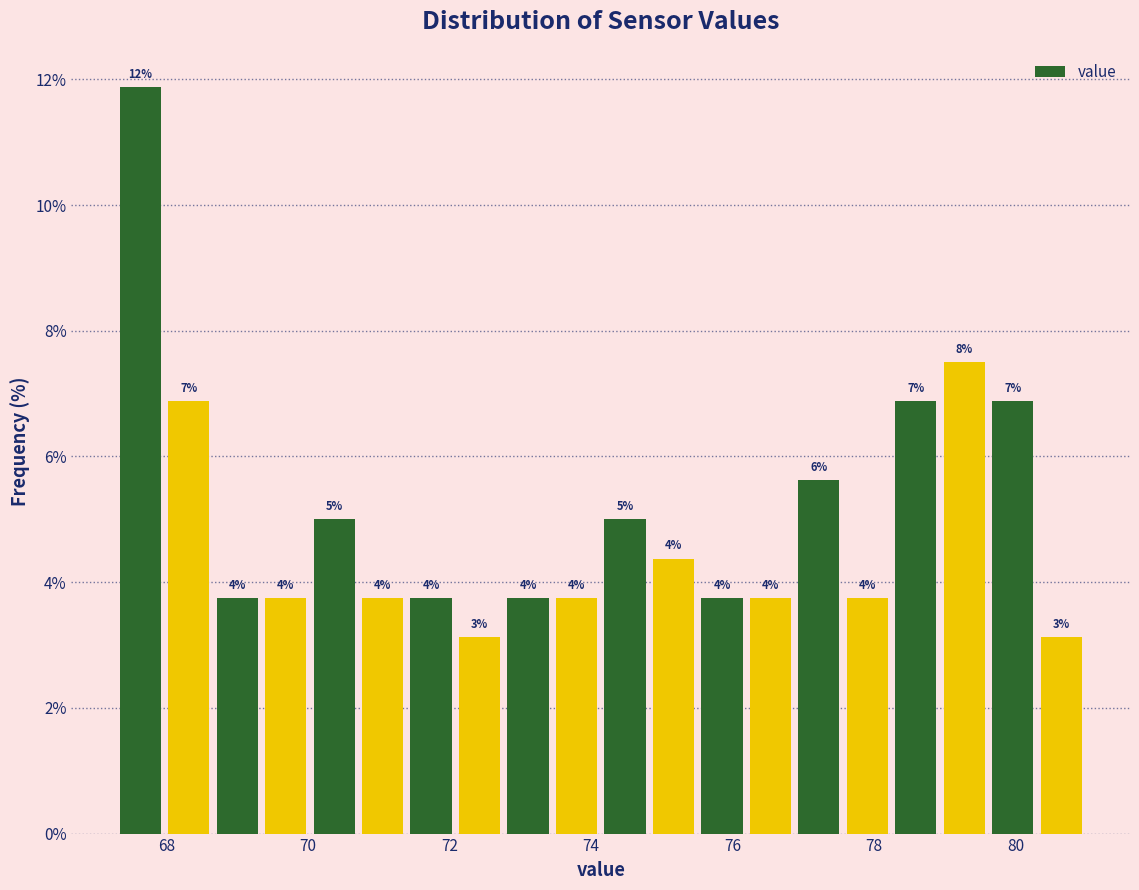

Read against the x-axis, roughly where is the centre of the tallest bar?

67.6